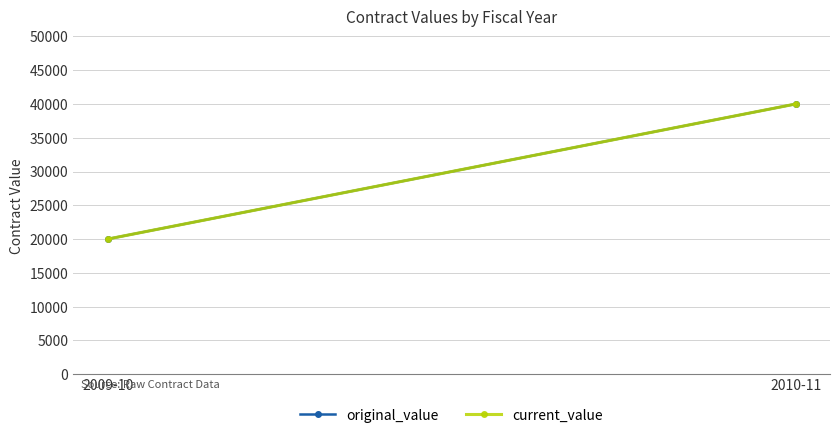

Which series has the largest total across all categories?

original_value